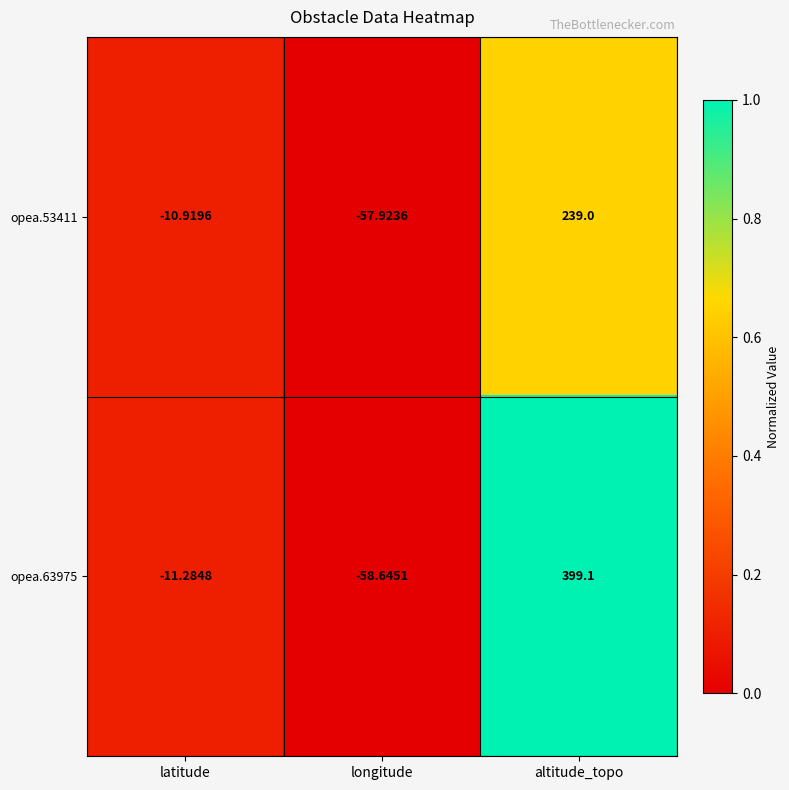

What is the greatest value displayed?

399.1